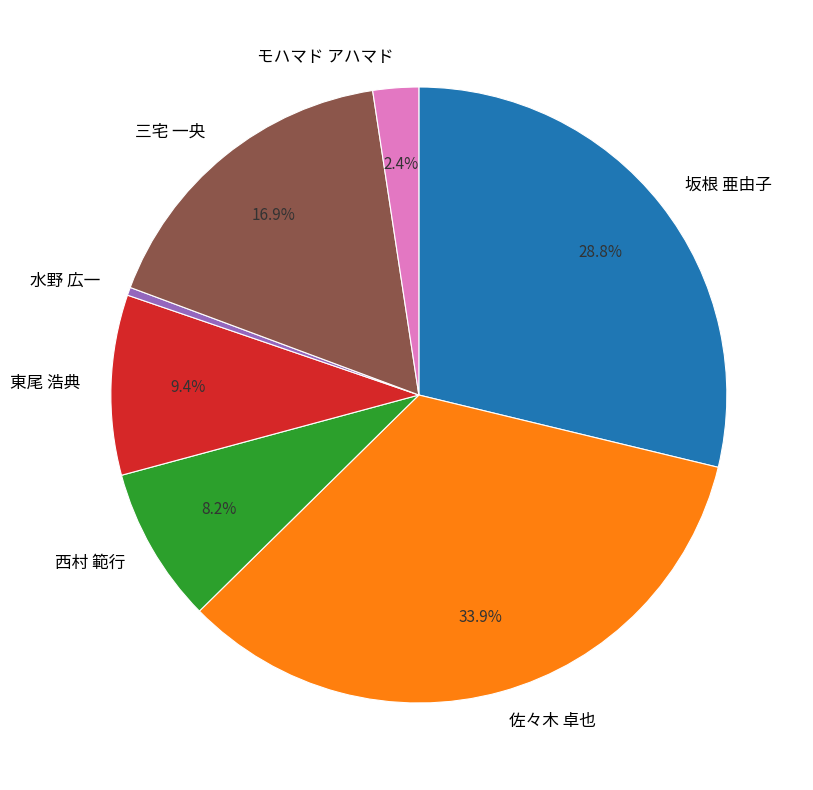

Which slice is the smallest?

水野 広一